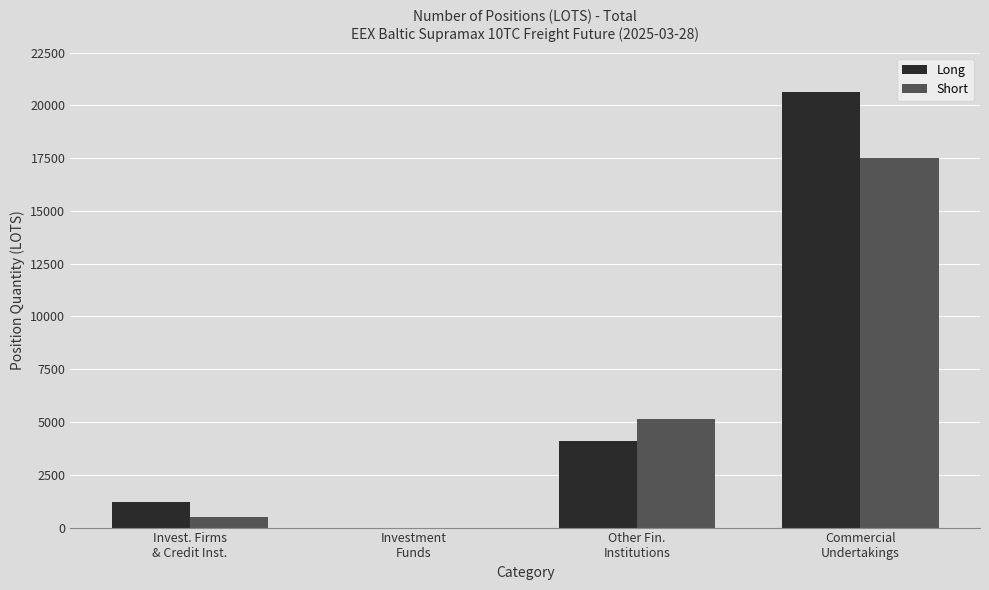

Where does the Short series first go above 5141?

Other Fin.
Institutions